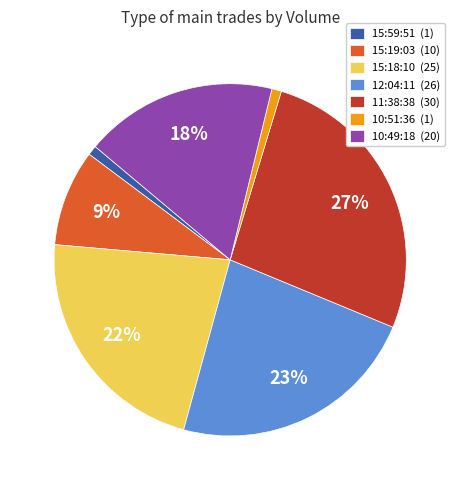

To the nearest percent, what is the difference between the 12:04:11 (26) and 11:38:38 (30) slice percentages?

4%